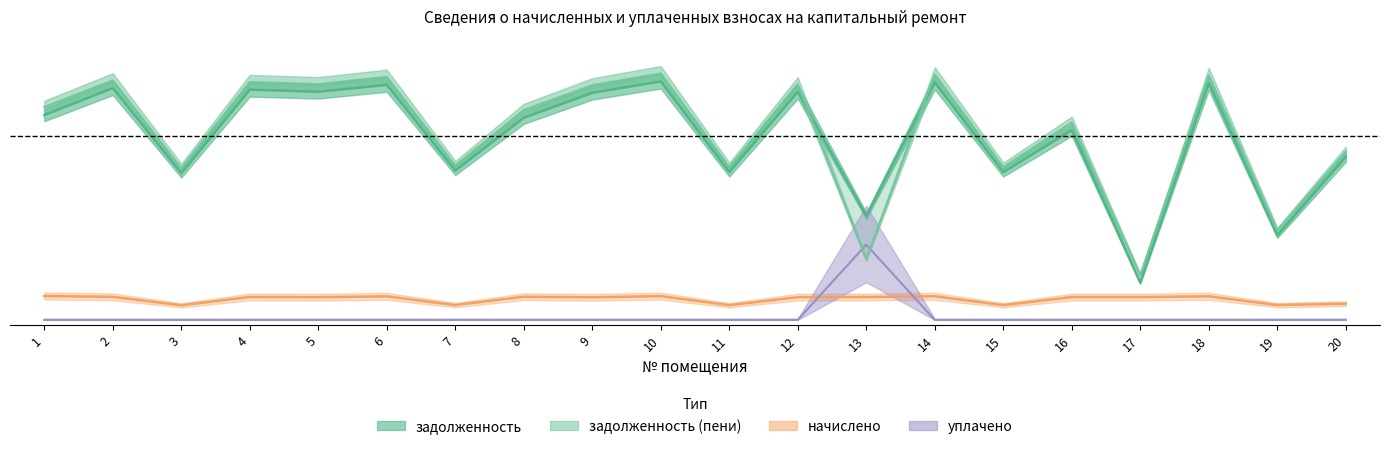

What is the highest value of the задолженность (пени) series?

1.0